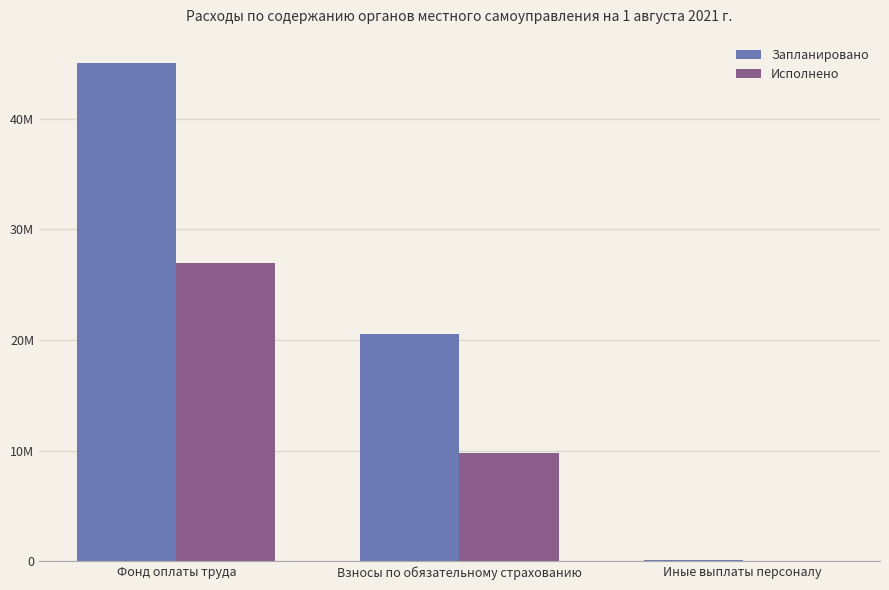

Between Взносы по обязательному страхованию and Иные выплаты персоналу, which series saw the biggest shift?

Запланировано